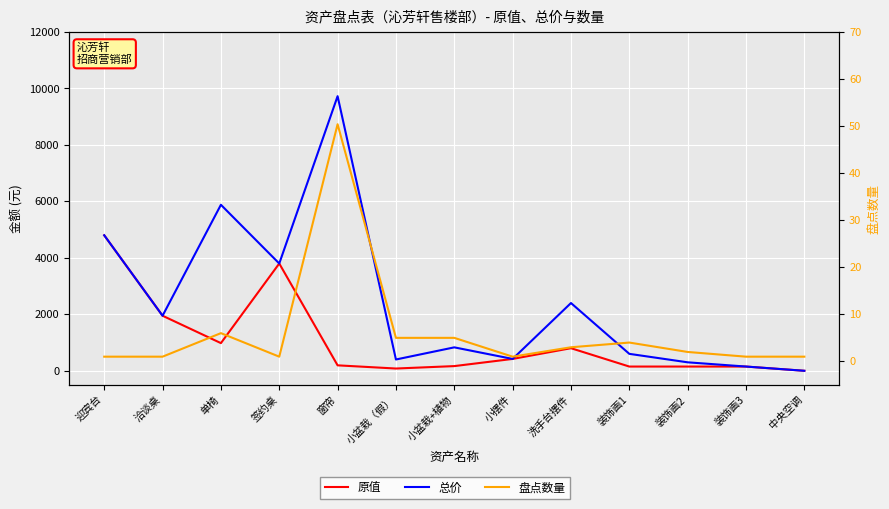

What is the approximate value of 盘点数量 at 迎宾台?

1.0